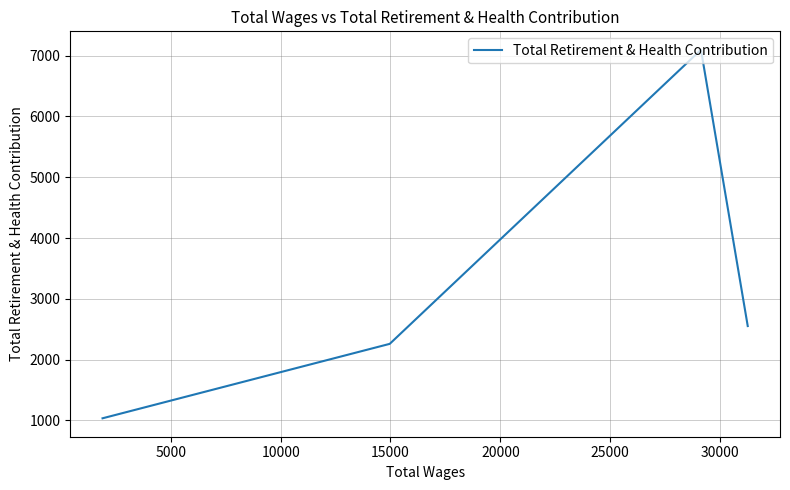

How many distinct data groups are displayed?

1